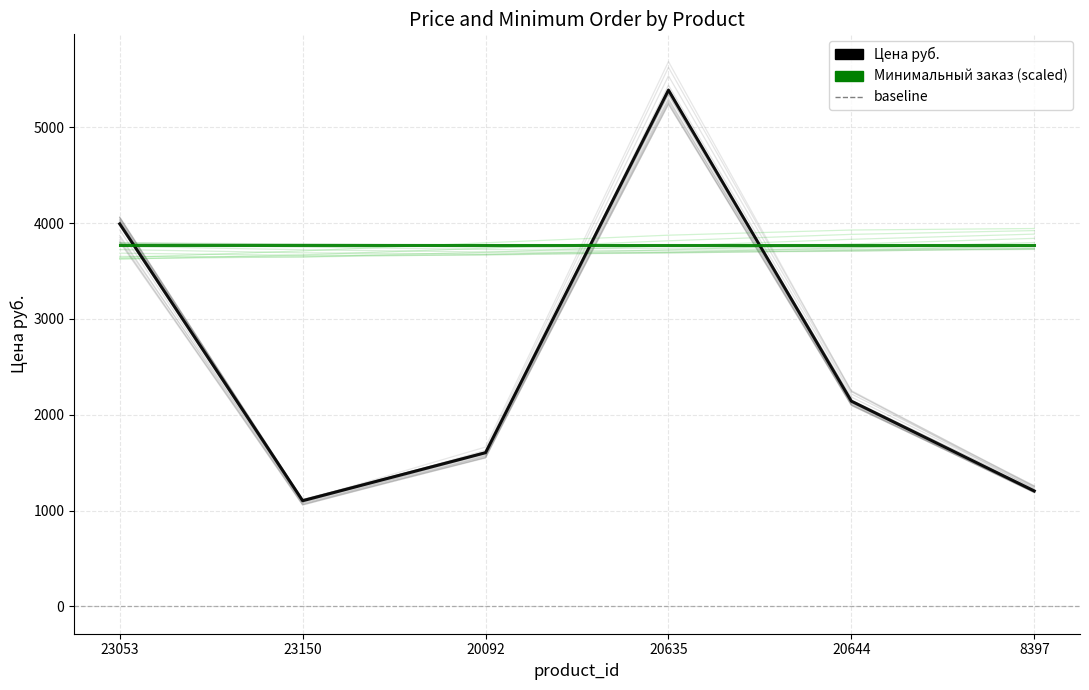

Where does the data first go above 2142?

23053